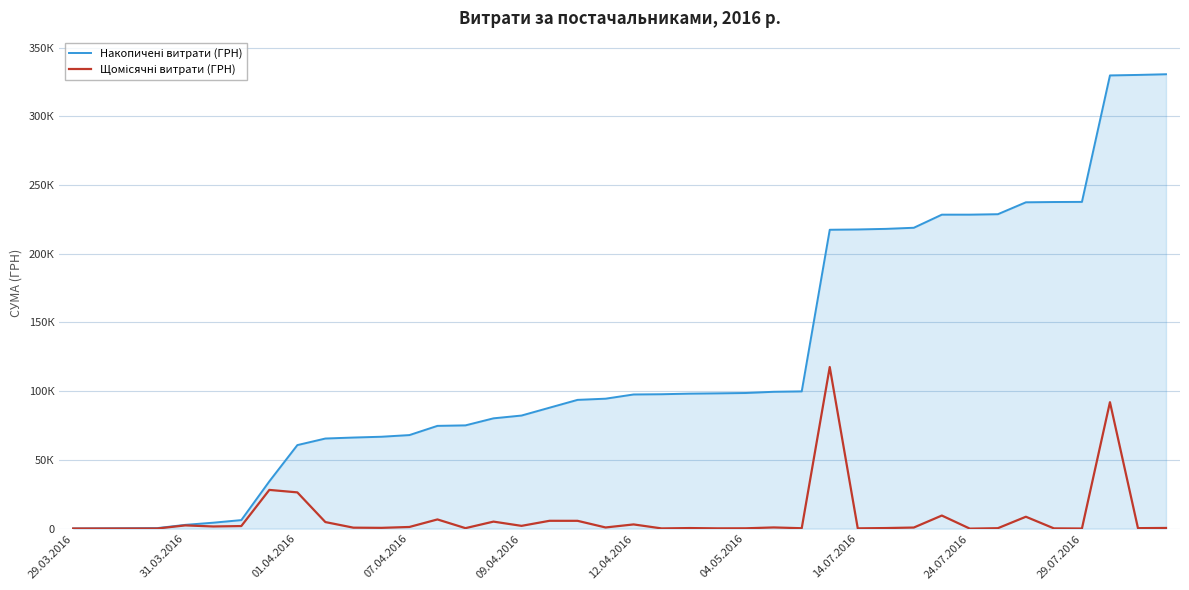

Does the chart have visible grid lines?

Yes